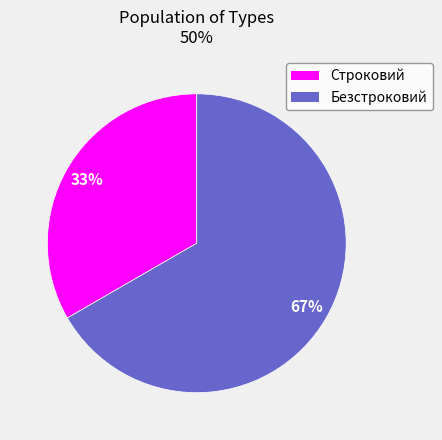

To the nearest percent, what portion does Строковий represent?

33%